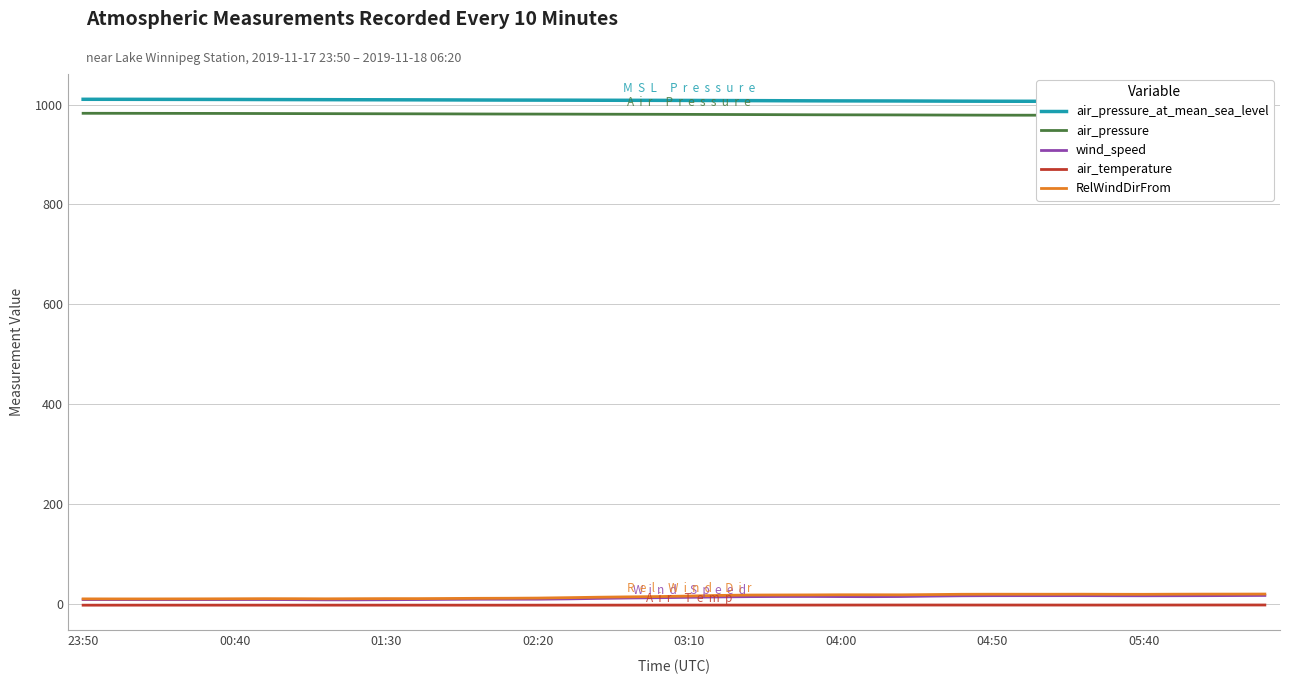

Reading left to right, transcribe all the data shown in this chart.

air_pressure_at_mean_sea_level: 1010.7	1010.6	1010.6	1010.5	1010.4	1010.3	1010.2	1010.0	1009.9	1009.8	1009.7	1009.5	1009.4	1009.2	1009.1	1009.0	1008.9	1008.7	1008.6	1008.5	1008.4	1008.2	1008.0	1007.8	1007.6	1007.5	1007.4	1007.3	1007.1	1006.9	1006.8	1006.7	1006.7	1006.6	1006.5	1006.5	1006.4	1006.3	1006.2	1006.1
air_pressure: 982.6	982.6	982.5	982.4	982.4	982.3	982.1	982.0	981.9	981.8	981.6	981.5	981.4	981.2	981.1	981.0	980.9	980.8	980.7	980.6	980.4	980.2	980.0	979.8	979.6	979.5	979.4	979.3	979.2	979.0	978.9	978.8	978.8	978.7	978.6	978.6	978.5	978.4	978.3	978.2
wind_speed: 8.1	8.0	7.9	7.9	8.0	8.1	8.2	7.9	7.5	7.5	7.8	8.1	8.5	8.8	8.8	8.8	9.4	10.4	11.2	11.8	12.6	13.4	13.9	14.2	14.3	14.0	13.9	14.2	15.0	15.6	15.9	15.9	15.9	15.9	15.8	15.7	15.8	15.9	16.1	16.3
air_temperature: -3.2	-3.1	-3.1	-3.1	-3.1	-3.1	-3.1	-3.1	-3.1	-3.1	-3.1	-3.1	-3.1	-3.2	-3.2	-3.1	-3.1	-3.1	-3.1	-3.0	-3.0	-3.0	-3.0	-3.0	-3.0	-2.9	-2.9	-2.9	-2.9	-2.9	-2.9	-2.9	-2.9	-2.9	-2.9	-2.9	-2.9	-2.8	-2.8	-2.8
RelWindDirFrom: 9.4	9.4	9.3	9.4	9.5	9.7	9.9	9.8	9.6	9.8	10.0	10.0	10.2	10.6	10.7	11.1	11.9	12.8	13.5	14.1	15.1	16.4	17.2	17.3	17.4	17.7	17.7	17.6	18.1	18.7	18.8	18.8	18.8	18.8	18.7	18.6	18.8	19.0	19.0	19.1